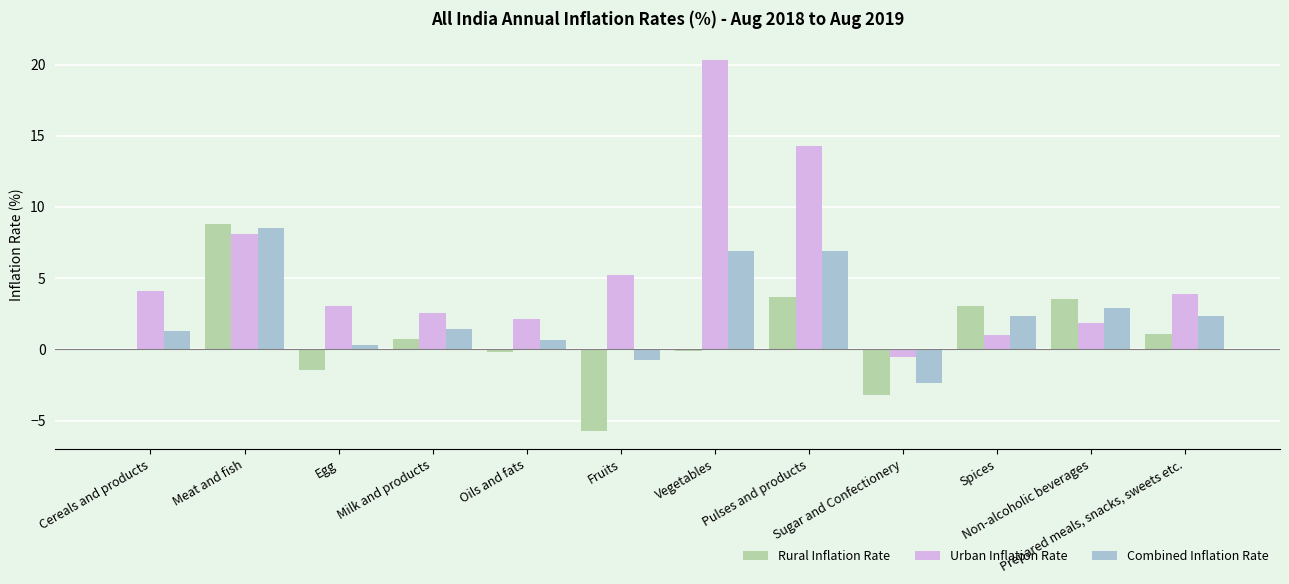

Which series has the largest total across all categories?

Urban Inflation Rate